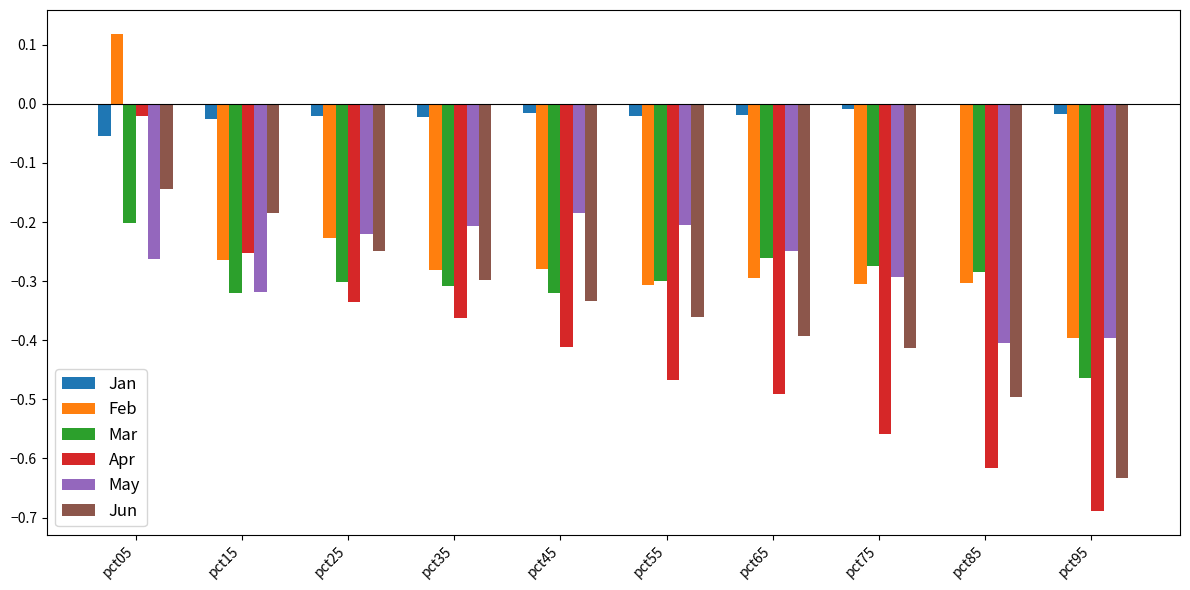

Which label corresponds to the largest value in the chart?

pct05